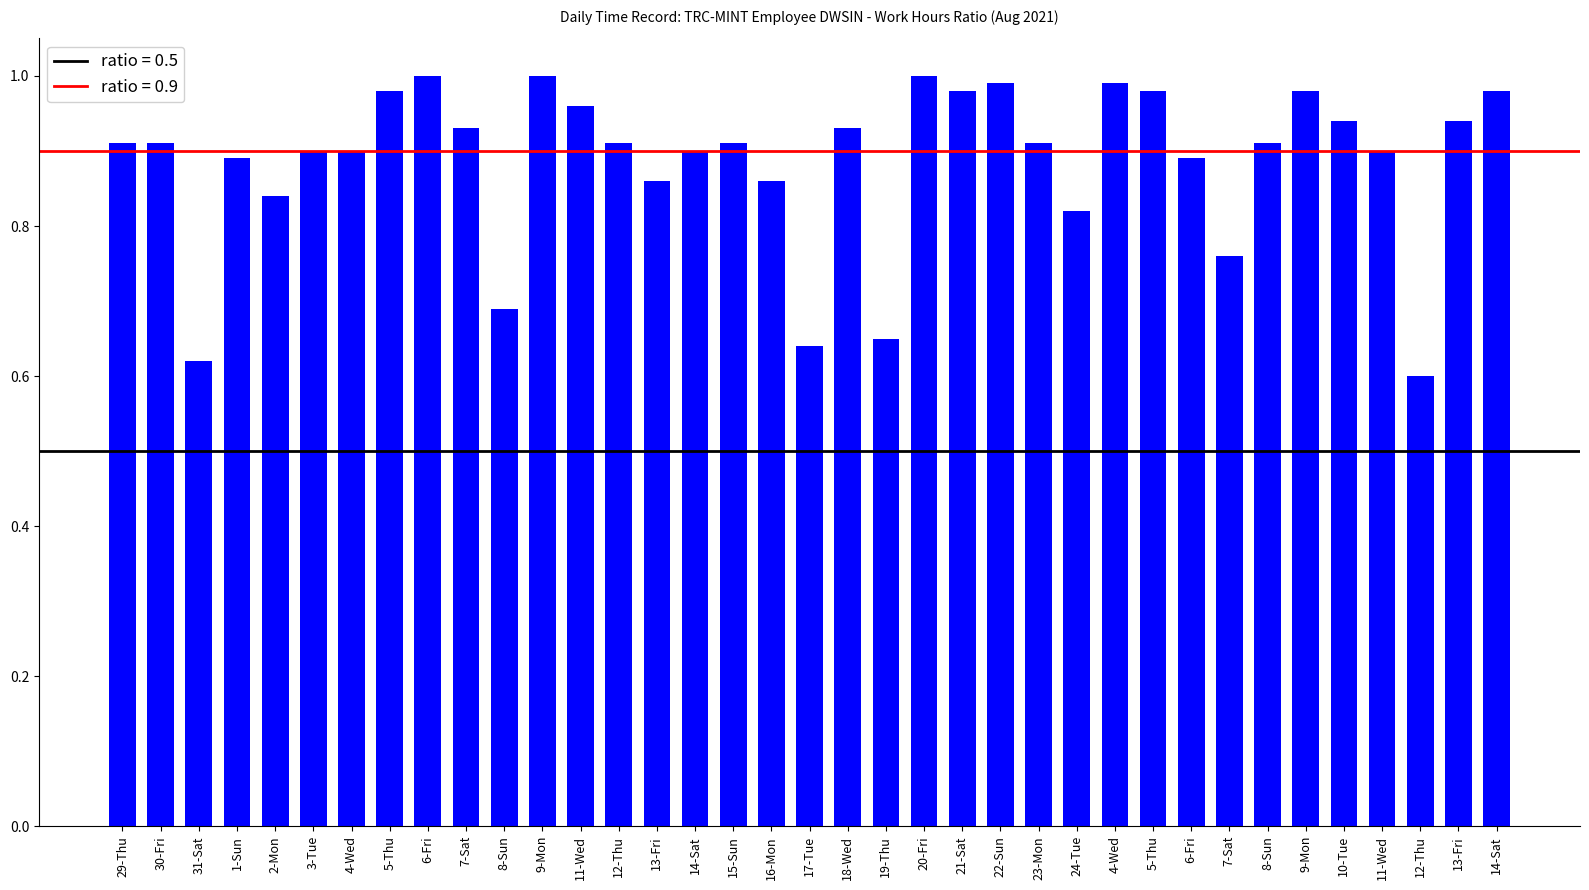

What is the difference between the values at 6-Fri and 19-Thu?

0.2